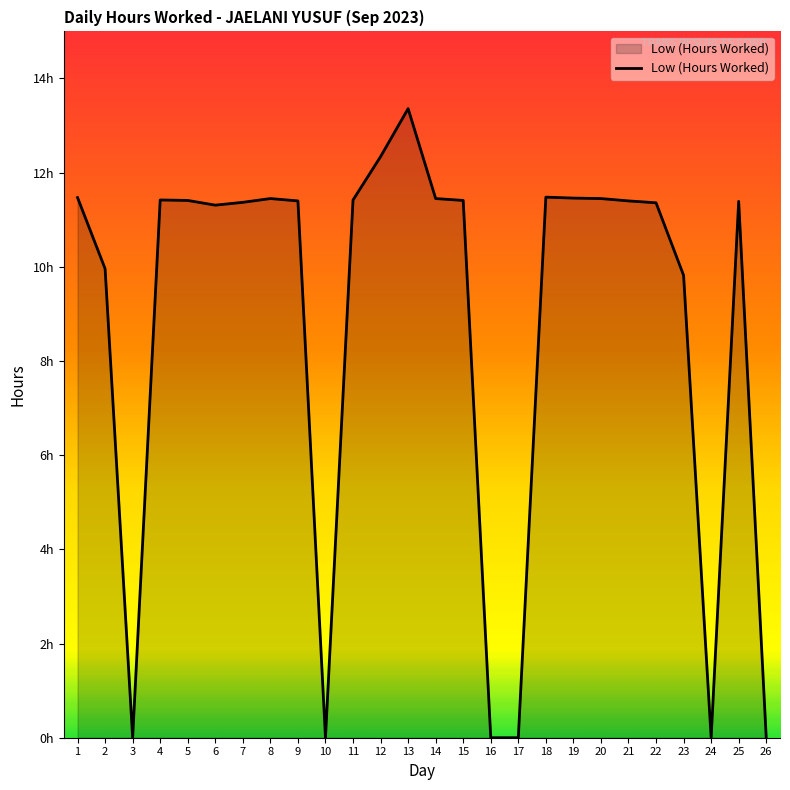

Is this an area chart (filled region under the line)?

Yes